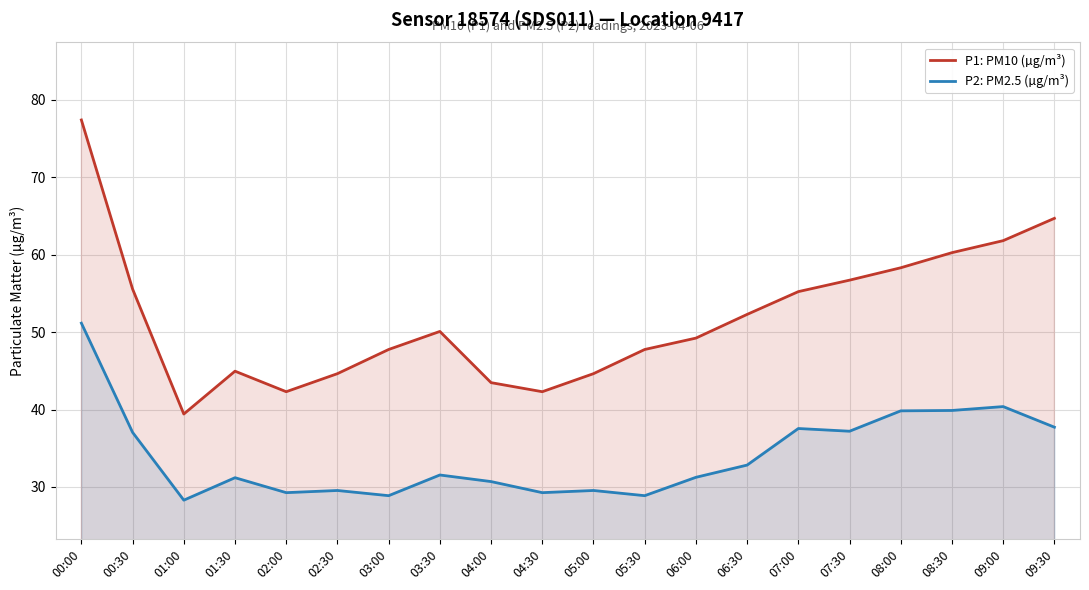

Rank the series by their maximum value, from lowest to highest.

P2: PM2.5 (µg/m³), P1: PM10 (µg/m³)